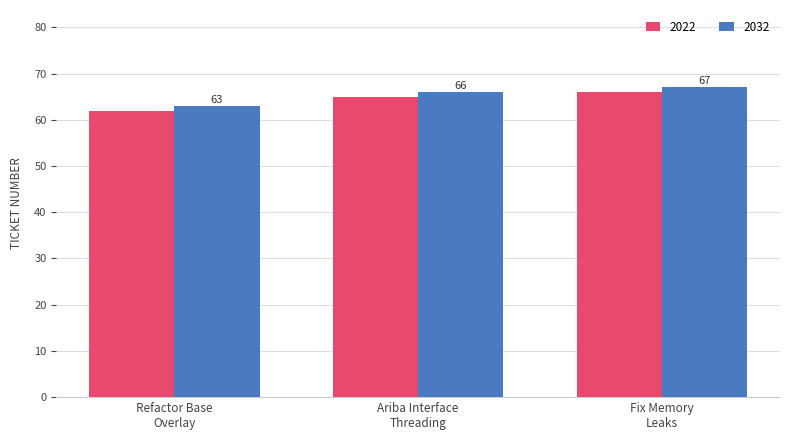

Rank the series by their maximum value, from lowest to highest.

2022, 2032